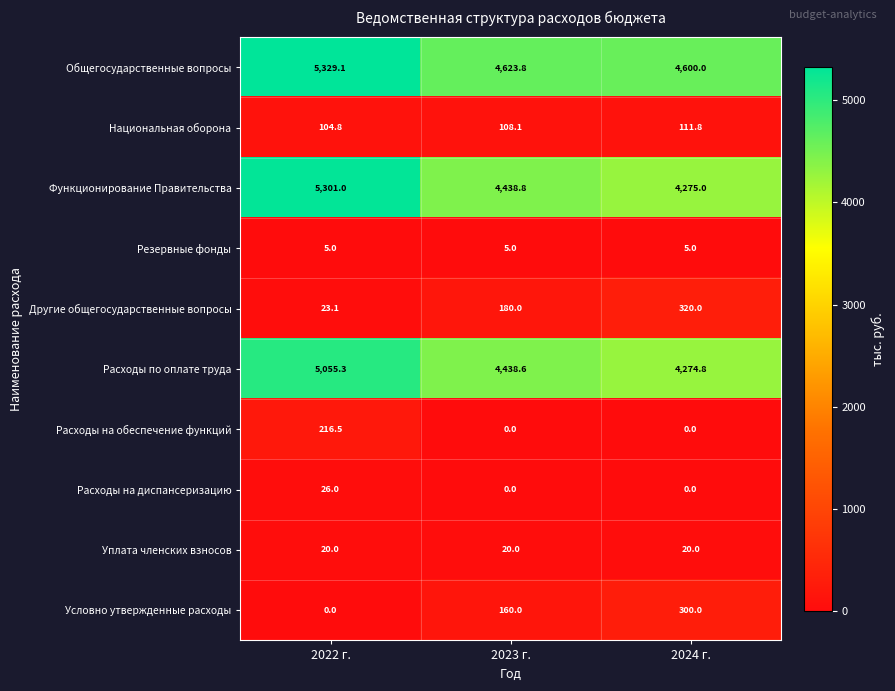

Reading left to right, what are all the values shown in this chart?

Общегосударственные вопросы: 2022 г.=5329.1	2023 г.=4623.8	2024 г.=4600.0
Национальная оборона: 2022 г.=104.8	2023 г.=108.1	2024 г.=111.8
Функционирование Правительства: 2022 г.=5301.0	2023 г.=4438.8	2024 г.=4275.0
Резервные фонды: 2022 г.=5.0	2023 г.=5.0	2024 г.=5.0
Другие общегосударственные вопросы: 2022 г.=23.1	2023 г.=180.0	2024 г.=320.0
Расходы по оплате труда: 2022 г.=5055.3	2023 г.=4438.6	2024 г.=4274.8
Расходы на обеспечение функций: 2022 г.=216.5	2023 г.=0.0	2024 г.=0.0
Расходы на диспансеризацию: 2022 г.=26.0	2023 г.=0.0	2024 г.=0.0
Уплата членских взносов: 2022 г.=20.0	2023 г.=20.0	2024 г.=20.0
Условно утвержденные расходы: 2022 г.=0.0	2023 г.=160.0	2024 г.=300.0